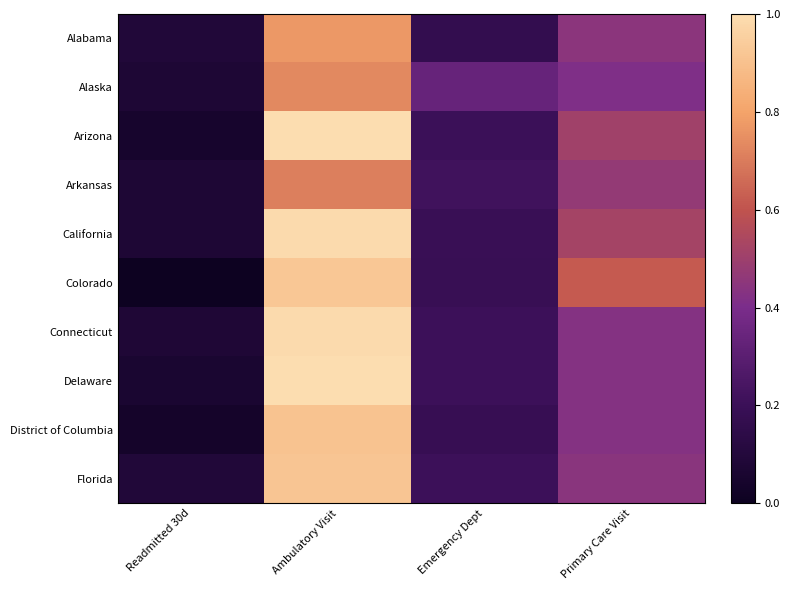

Count the number of data series in this chart.

10